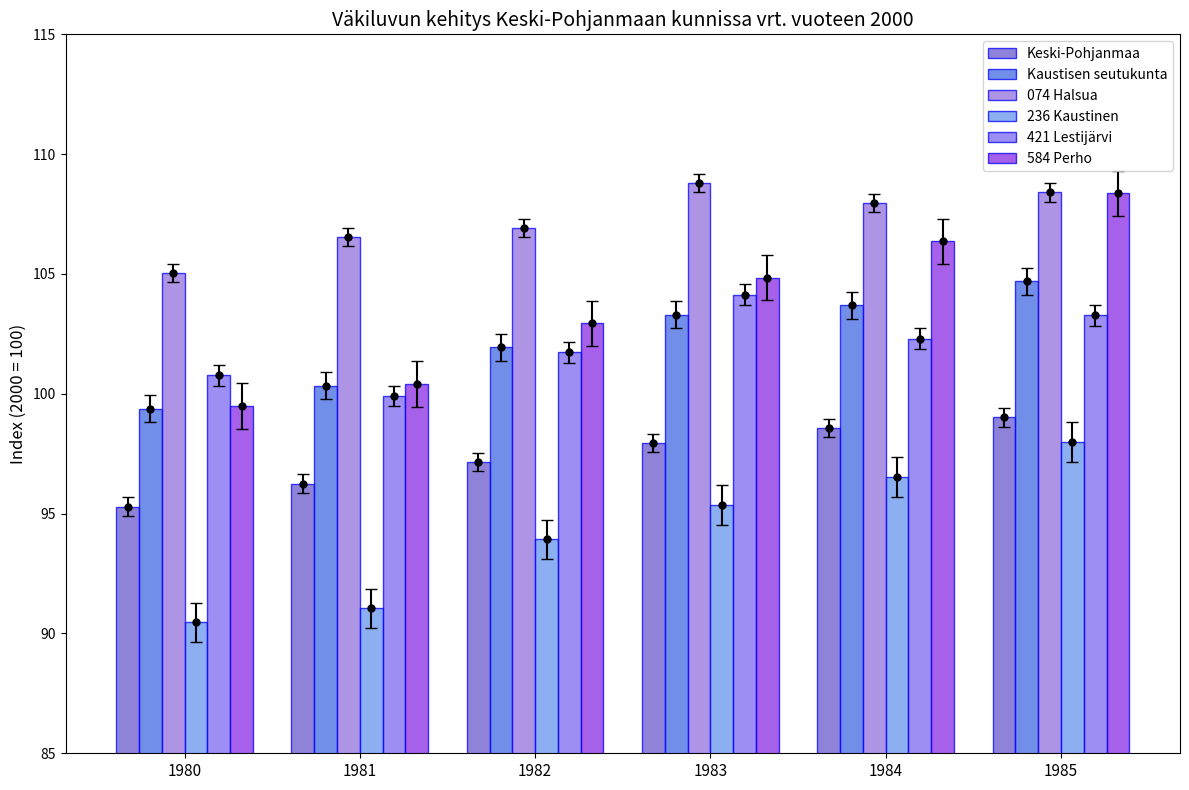

Reading left to right, extract all data points from this chart.

Keski-Pohjanmaa: 1980=95.3	1981=96.2	1982=97.2	1983=97.9	1984=98.6	1985=99.0
Kaustisen seutukunta: 1980=99.4	1981=100.3	1982=101.9	1983=103.3	1984=103.7	1985=104.7
074 Halsua: 1980=105.0	1981=106.5	1982=106.9	1983=108.8	1984=108.0	1985=108.4
236 Kaustinen: 1980=90.5	1981=91.1	1982=93.9	1983=95.4	1984=96.5	1985=98.0
421 Lestijärvi: 1980=100.8	1981=99.9	1982=101.7	1983=104.1	1984=102.3	1985=103.3
584 Perho: 1980=99.5	1981=100.4	1982=102.9	1983=104.8	1984=106.4	1985=108.4